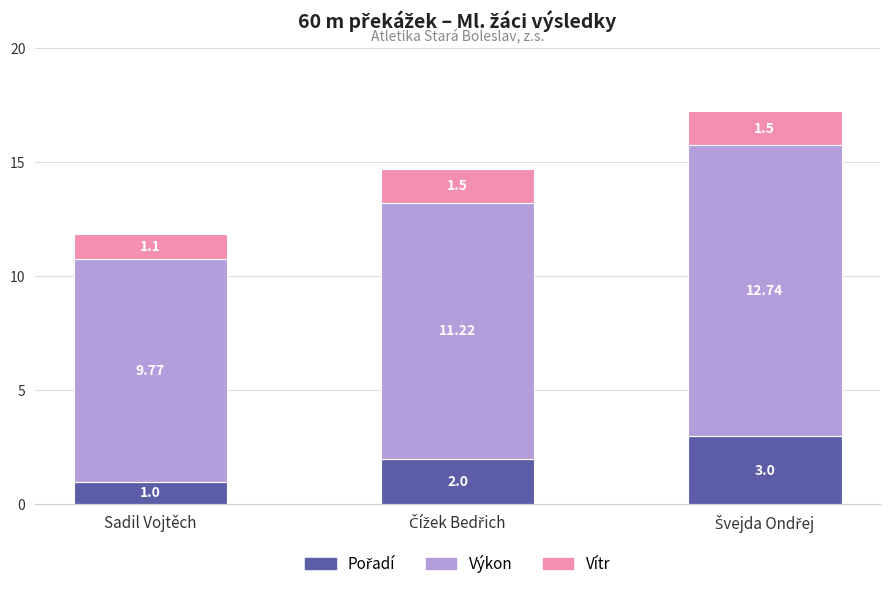

Does the chart contain any negative values?

No